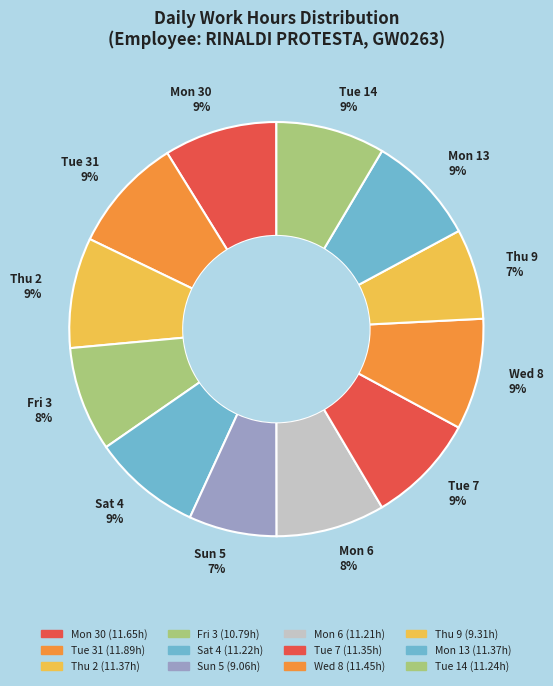

To the nearest percent, what is the difference between the largest and smallest slice percentages?

2%